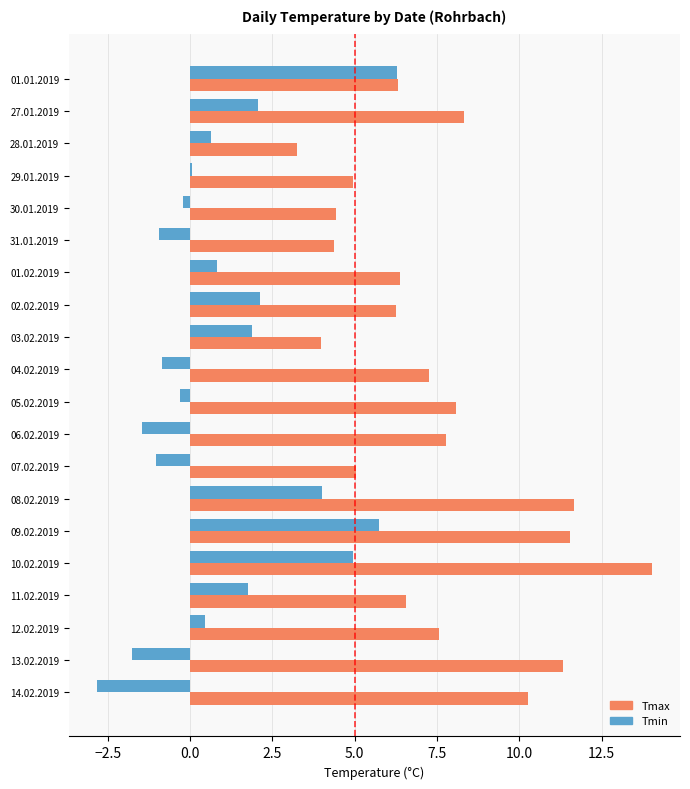

What is the greatest value displayed?

14.0